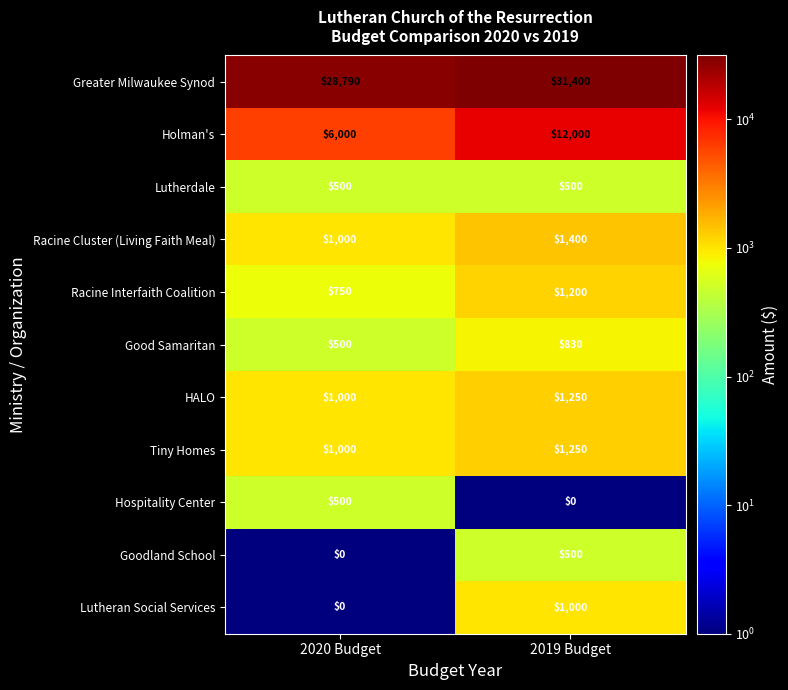

What is the difference between the highest and lowest values at 2019 Budget?

31400